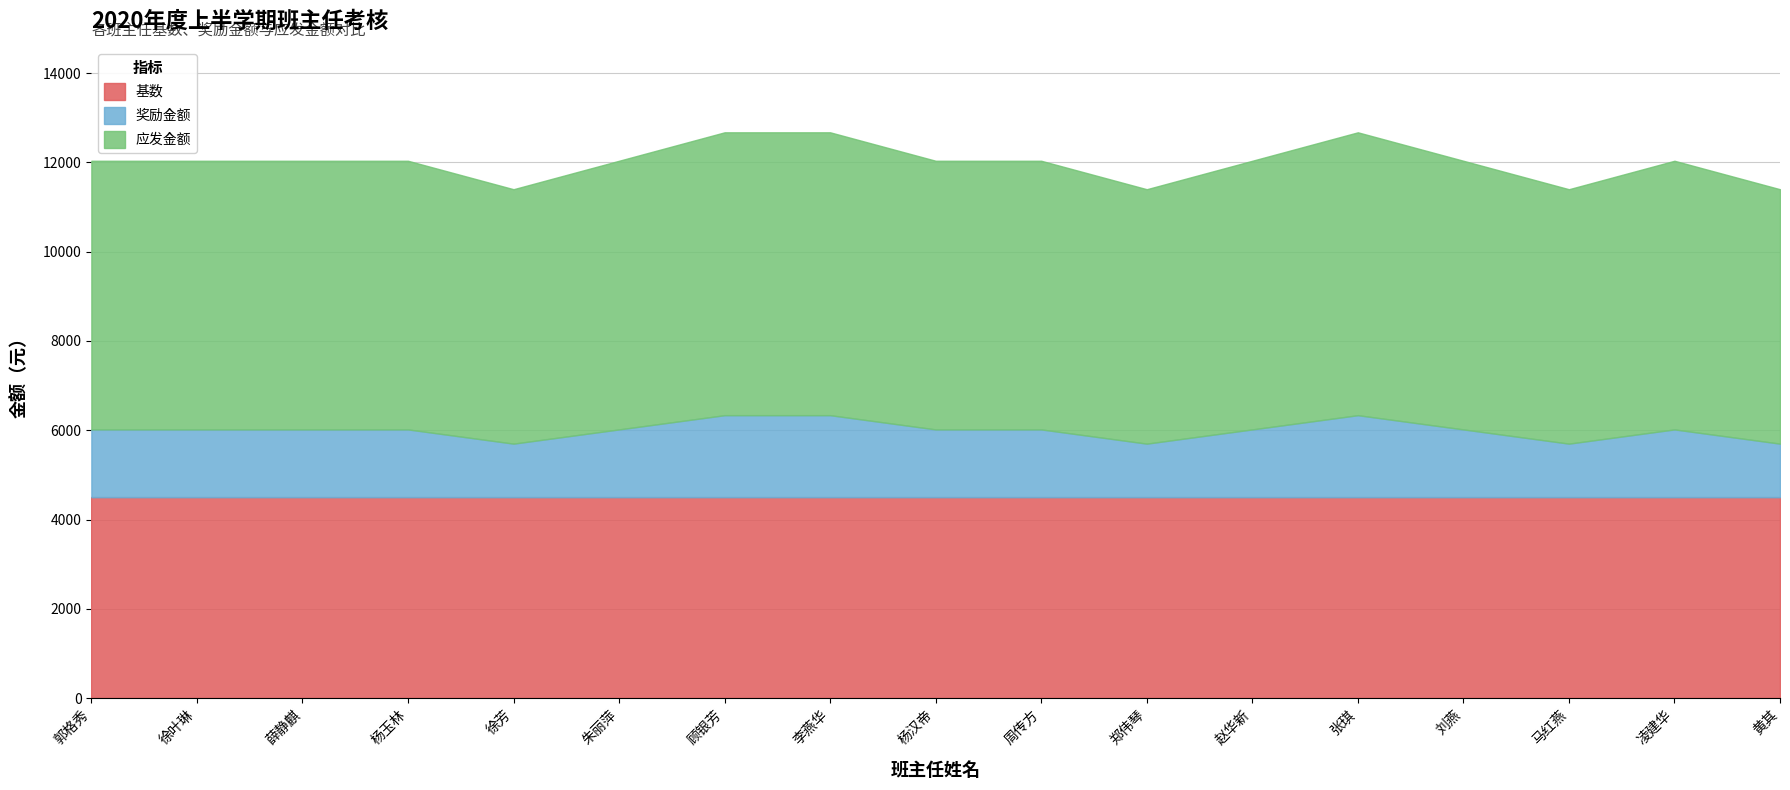

True or false: 应发金额 and 基数 intersect in this chart.

False